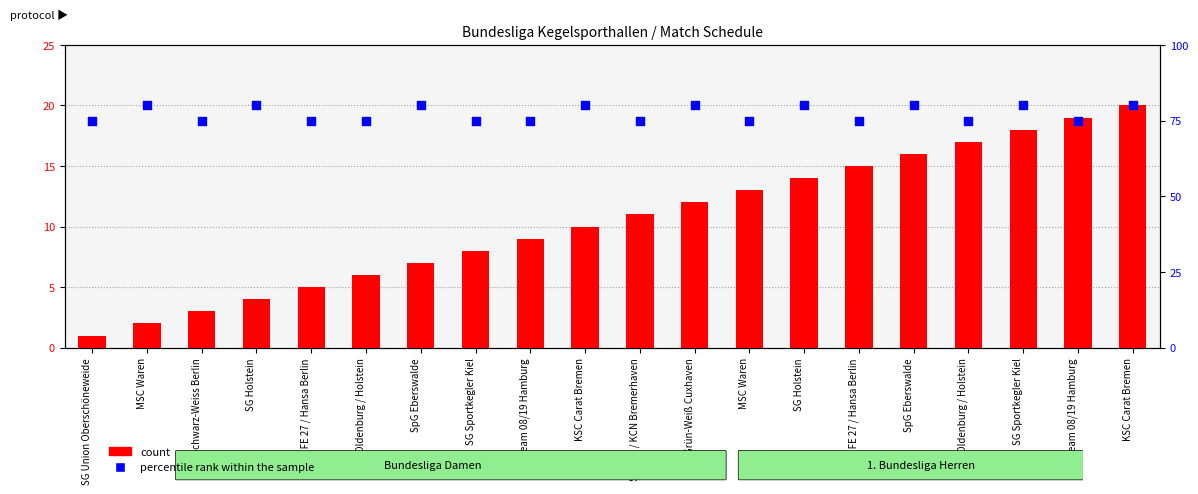

Which series has the largest total across all categories?

percentile rank within the sample